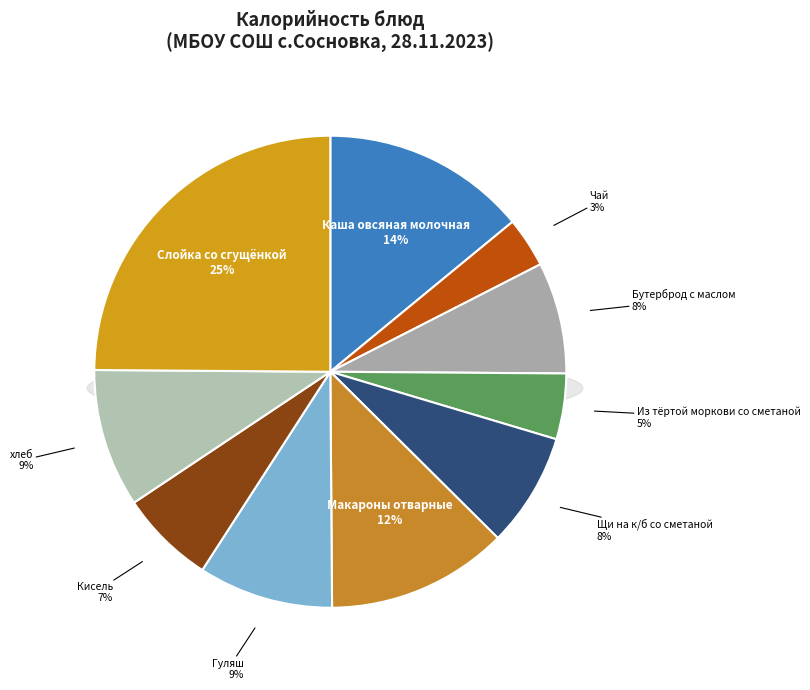

Which category has the smallest portion of the pie?

Чай